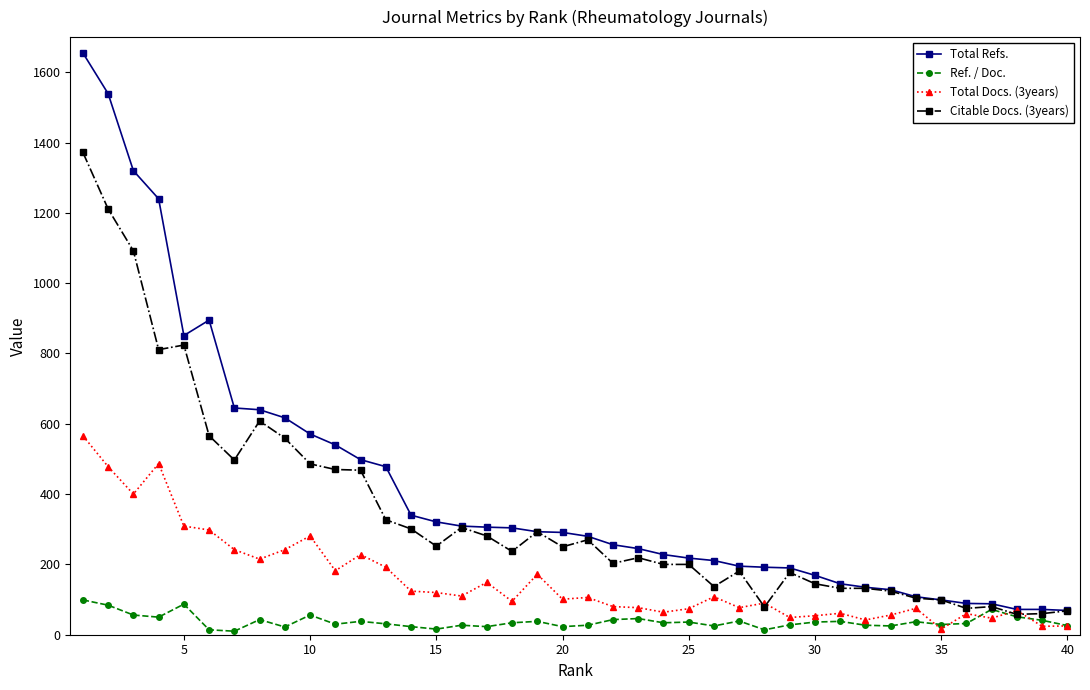

What is the minimum value for Total Docs. (3years)?

16